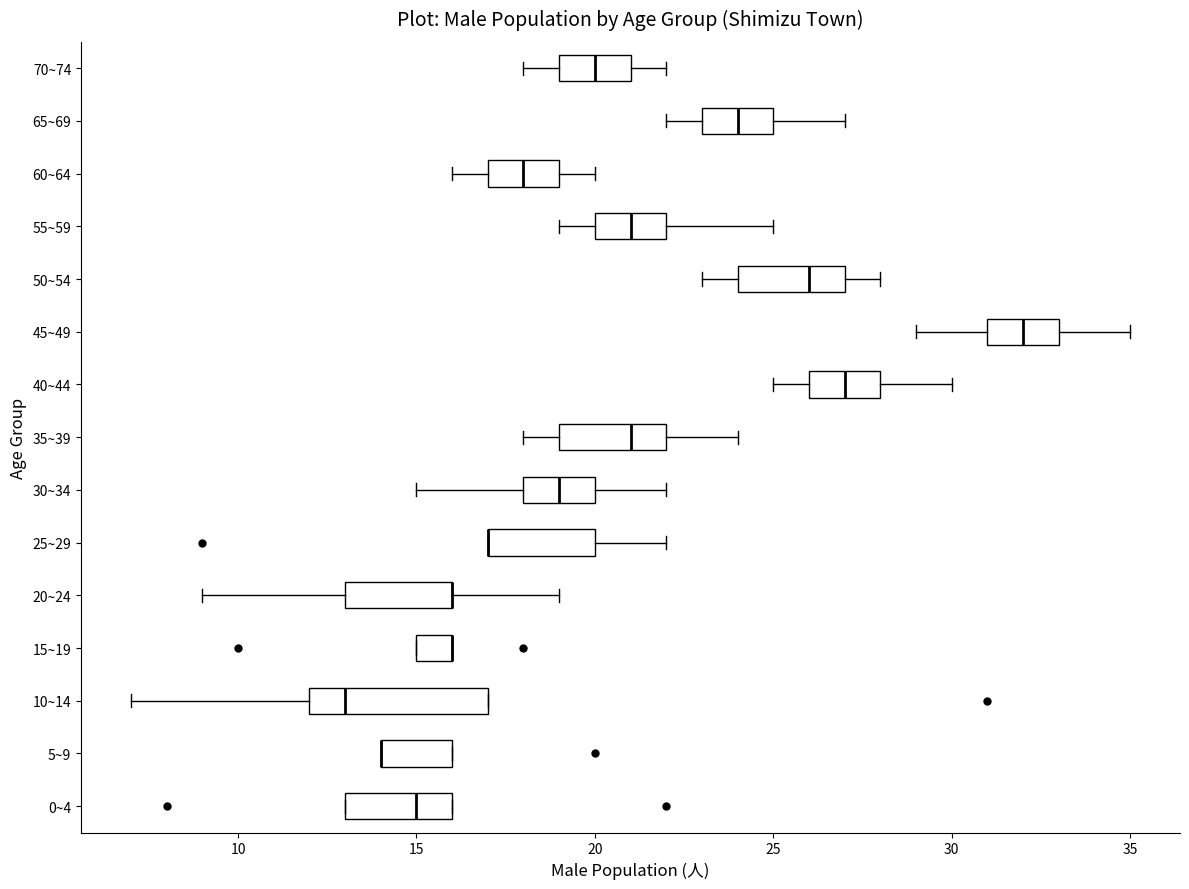

Where is the left edge of the box for 40~44 on the x-axis? The values are not printed on the chart, so give them approximately, as read against the axis.

26